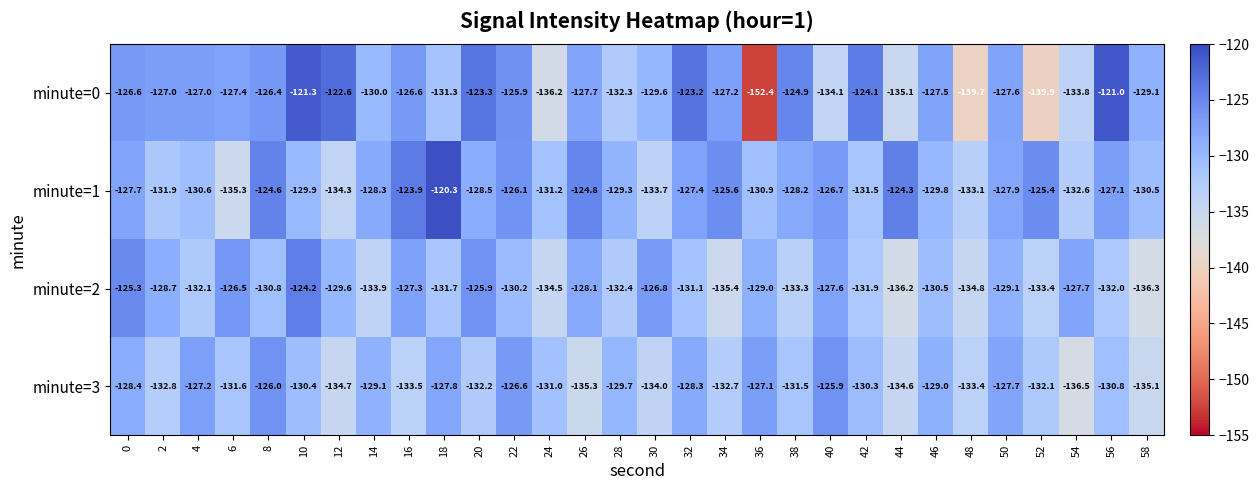

What is the smallest value displayed?

-152.4